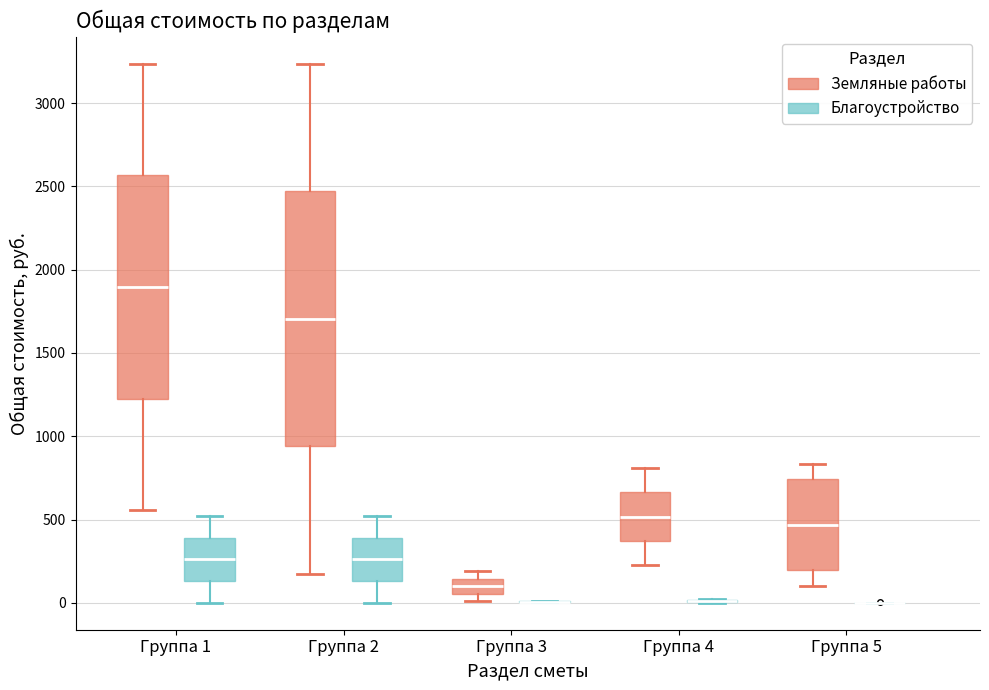

Reading left to right, transcribe this box plot: for each box, give where its median line is, the range the box spans, and where its two whiskers end, as read against the y-axis. The values are not printed on the chart, so give them approximately, as read against the axis.

Группа 1 (Земляные работы): median 1900, box 1250 to 2550, whiskers 550 to 3250
Группа 1 (Благоустройство): median 250, box 150 to 400, whiskers 0 to 500
Группа 2 (Земляные работы): median 1700, box 950 to 2450, whiskers 200 to 3250
Группа 2 (Благоустройство): median 250, box 150 to 400, whiskers 0 to 500
Группа 3 (Земляные работы): median 100, box 50 to 150, whiskers 0 to 200
Группа 3 (Благоустройство): box collapsed to a line at 0, whiskers 0 to 0
Группа 4 (Земляные работы): median 500, box 350 to 650, whiskers 250 to 800
Группа 4 (Благоустройство): box collapsed to a line at 0, whiskers 0 to 0
Группа 5 (Земляные работы): median 450, box 200 to 750, whiskers 100 to 850
Группа 5 (Благоустройство): box collapsed to a line at 0, whiskers 0 to 0